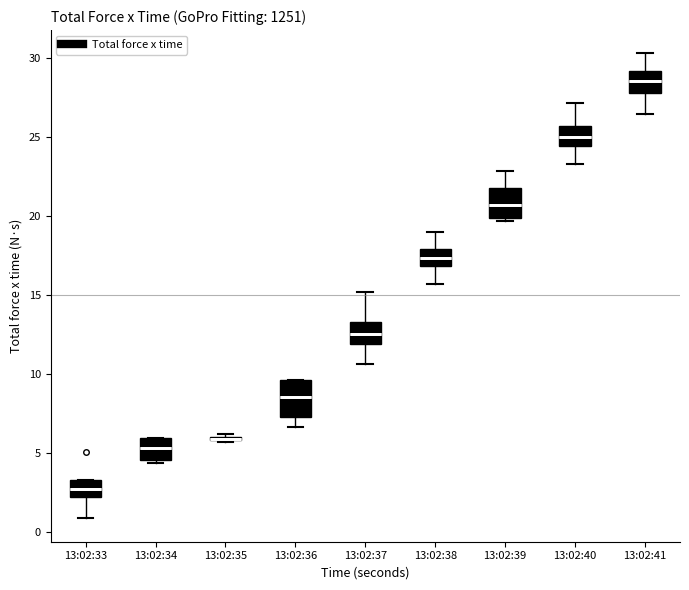

Reading left to right, transcribe this box plot: for each box, give where its median line is, the range the box spans, and where its two whiskers end, as read against the y-axis. The values are not printed on the chart, so give them approximately, as read against the axis.

13:02:33: median 2.5, box 2.0 to 3.5, whiskers 1.0 to 3.5
13:02:34: median 5.5, box 4.5 to 6.0, whiskers 4.5 (just below the box's lower edge) to 6.0
13:02:35: box collapsed to a line at 6.0, whiskers 5.5 to 6.0
13:02:36: median 8.5, box 7.5 to 9.5, whiskers 6.5 to 9.5
13:02:37: median 12.5, box 12.0 to 13.5, whiskers 10.5 to 15.0
13:02:38: median 17.5, box 17.0 to 18.0, whiskers 15.5 to 19.0
13:02:39: median 20.5, box 20.0 to 22.0, whiskers 19.5 to 23.0
13:02:40: median 25.0, box 24.5 to 25.5, whiskers 23.5 to 27.0
13:02:41: median 28.5, box 28.0 to 29.0, whiskers 26.5 to 30.5